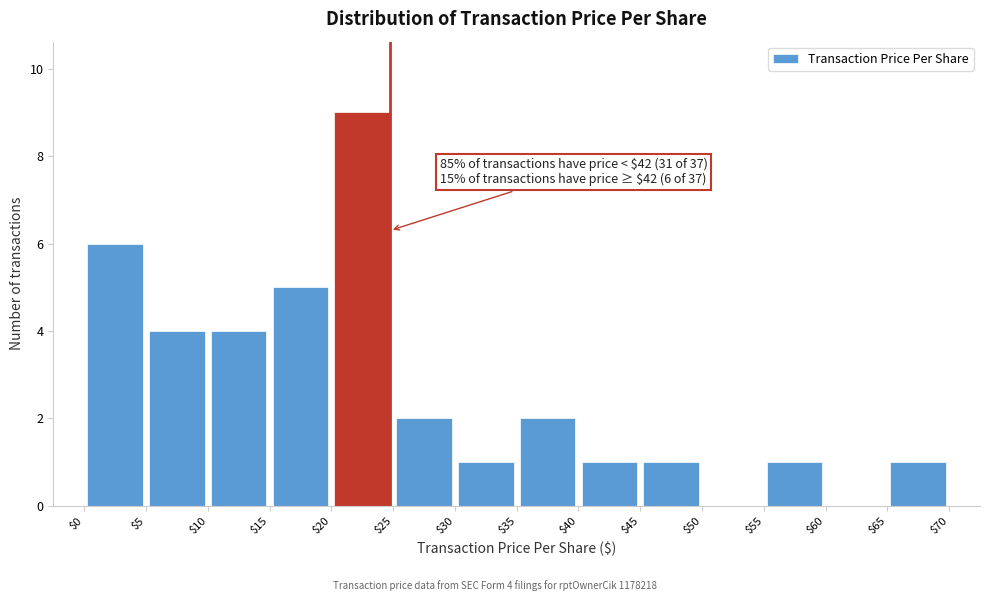

Over which range of the x-axis is the bar tallest?

$20 to $25